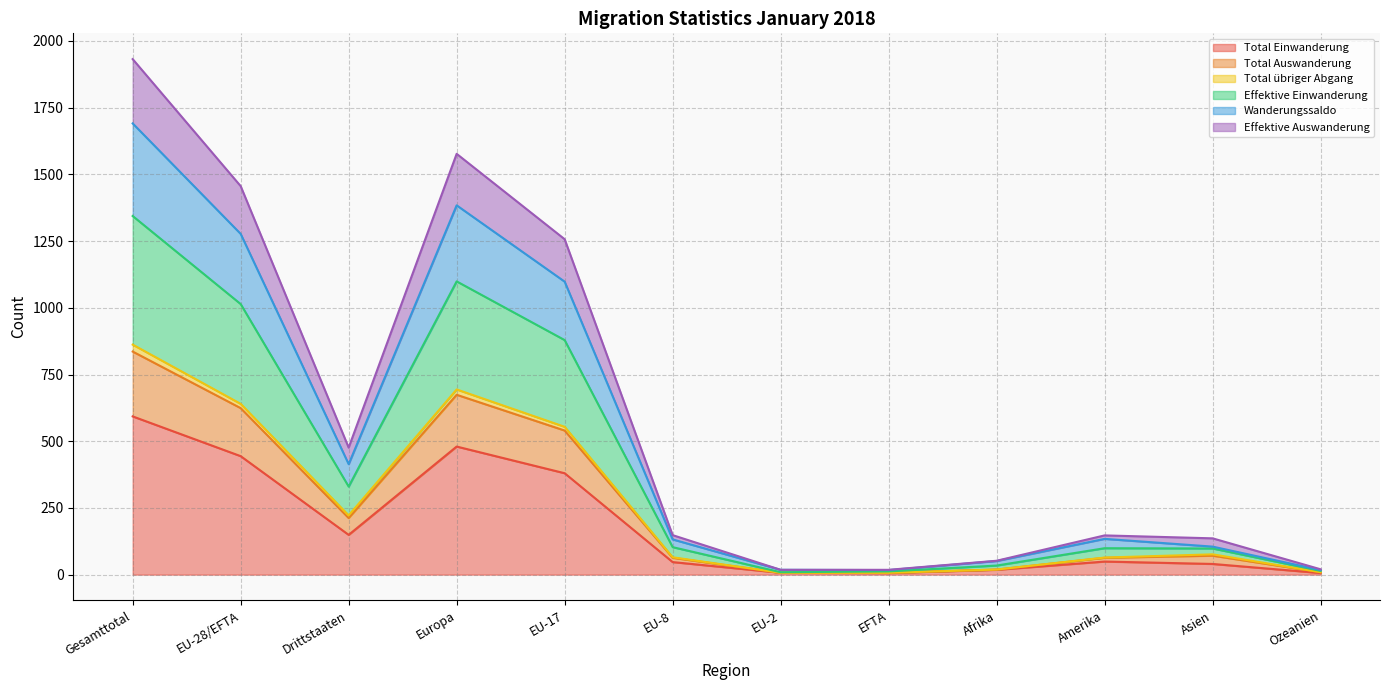

The Total Einwanderung series shows 718 at Europa. True or false?

False